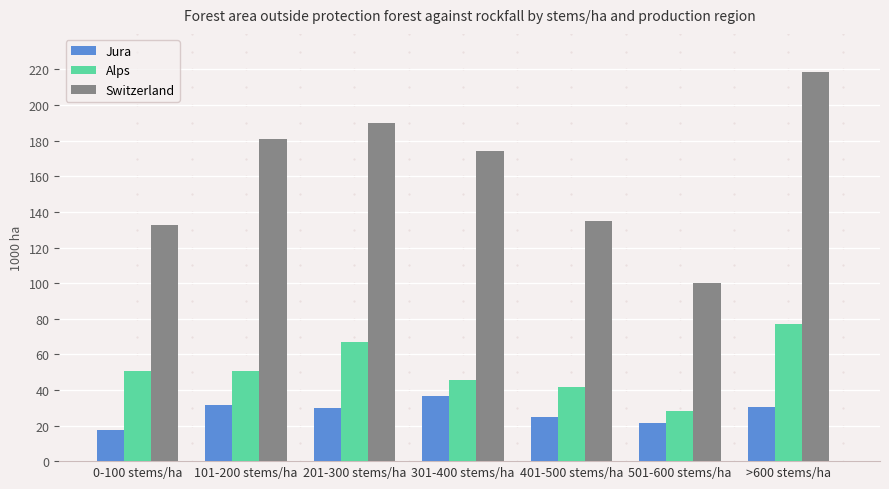

How many distinct data groups are displayed?

3